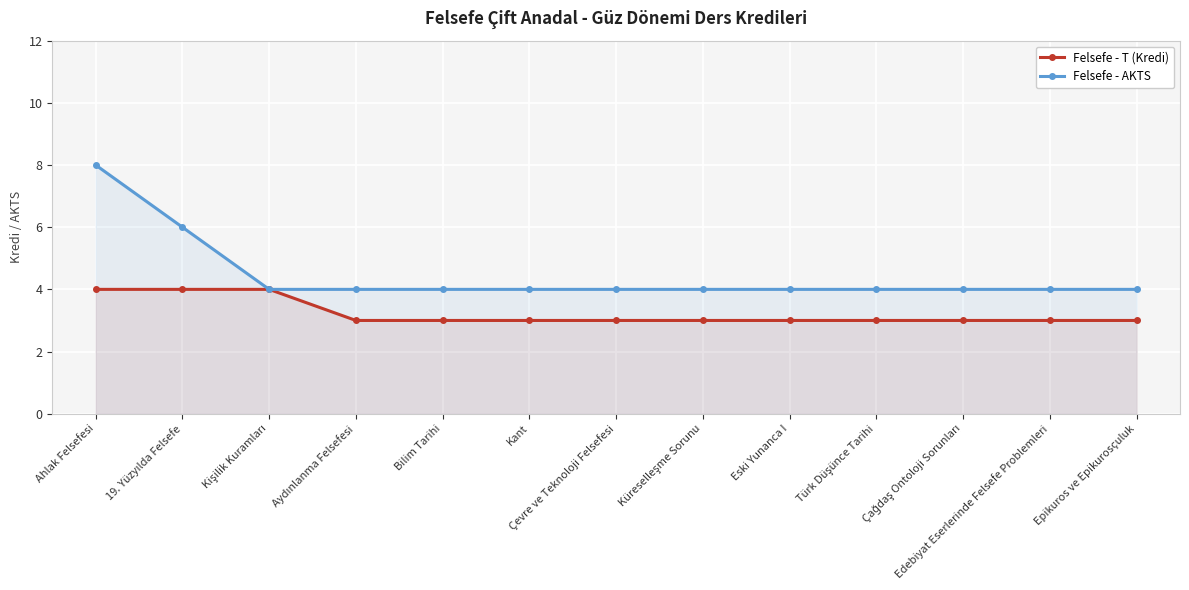

At which category is the sum across all series the highest?

Ahlak Felsefesi